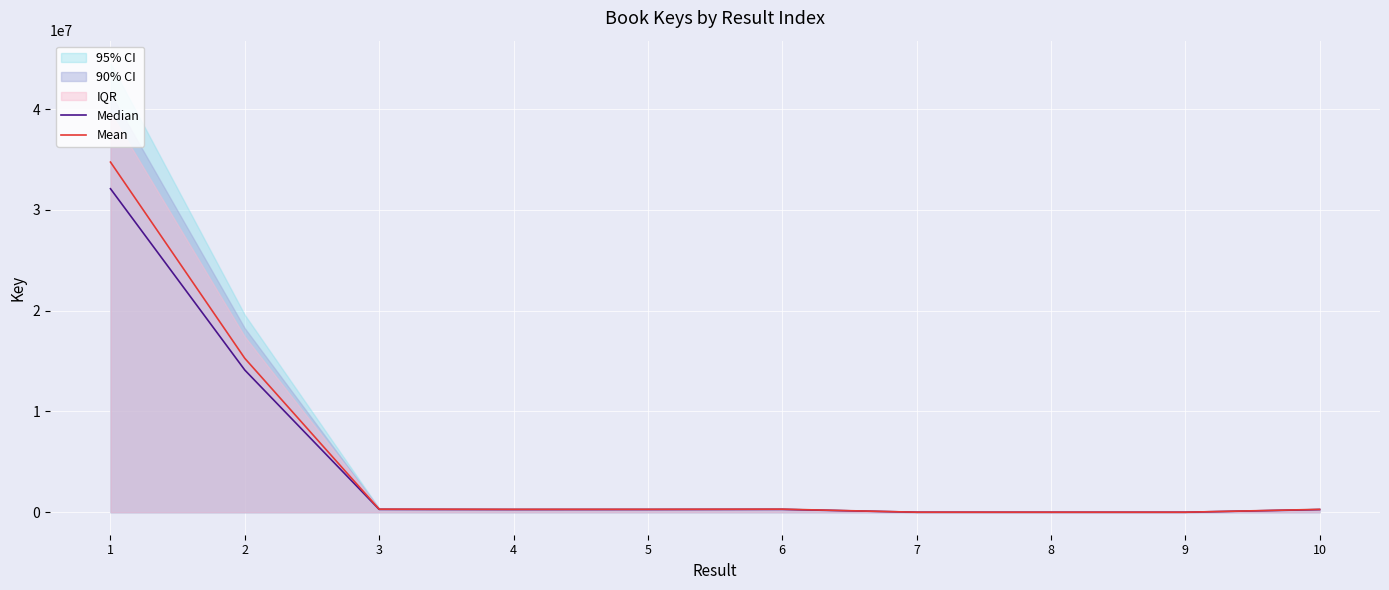

At which label is Mean closest to 17372670?

2